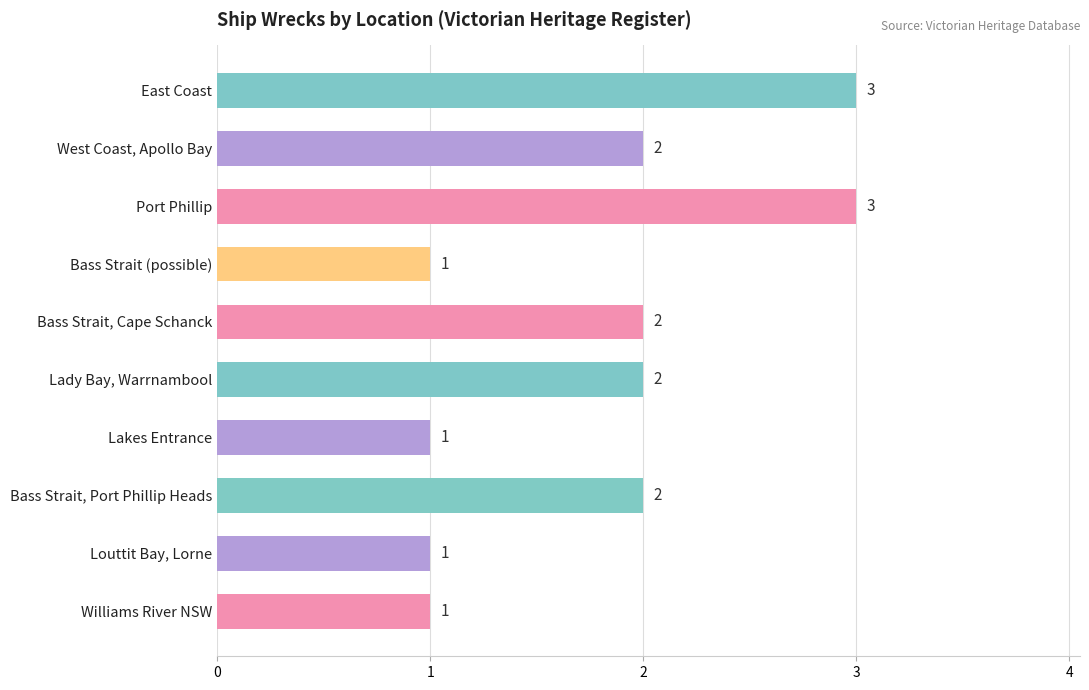

True or false: the data shows 1 at West Coast, Apollo Bay.

False